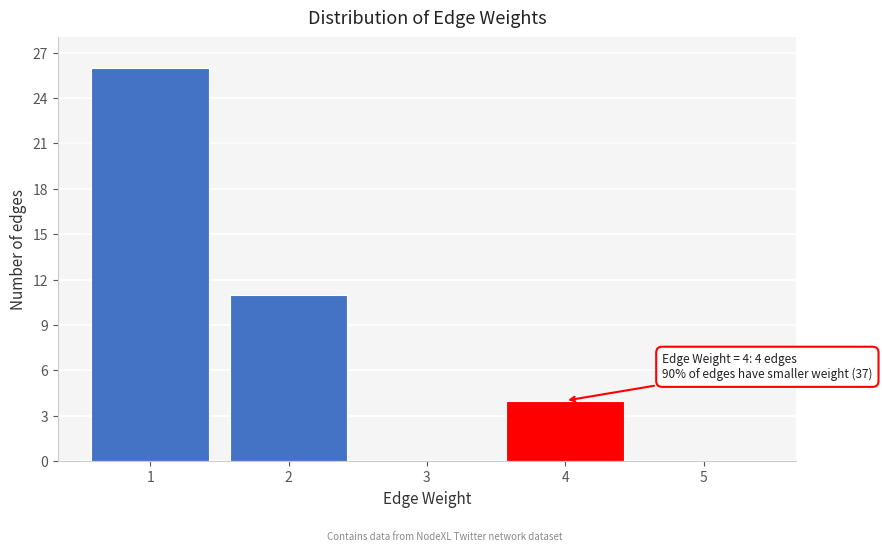

Reading left to right, what are all the values shown in this chart?

1=26	2=11	3=0	4=4	5=0